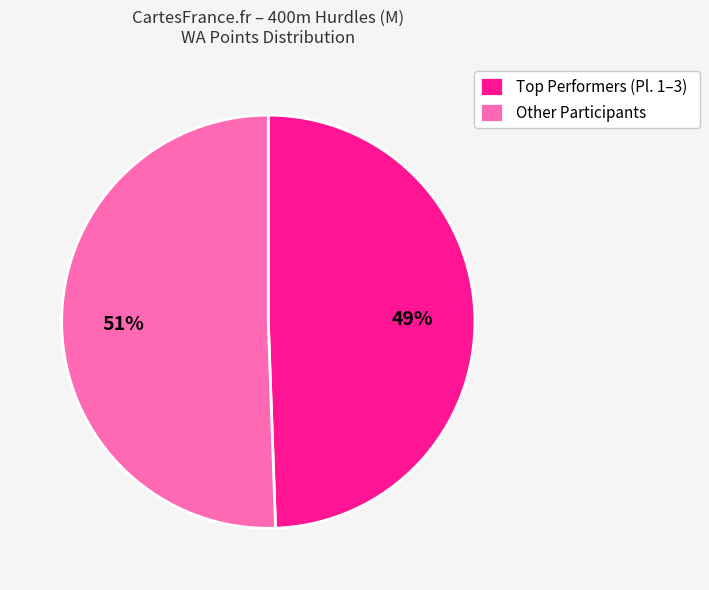

Which slice represents more than half of the pie?

Other Participants